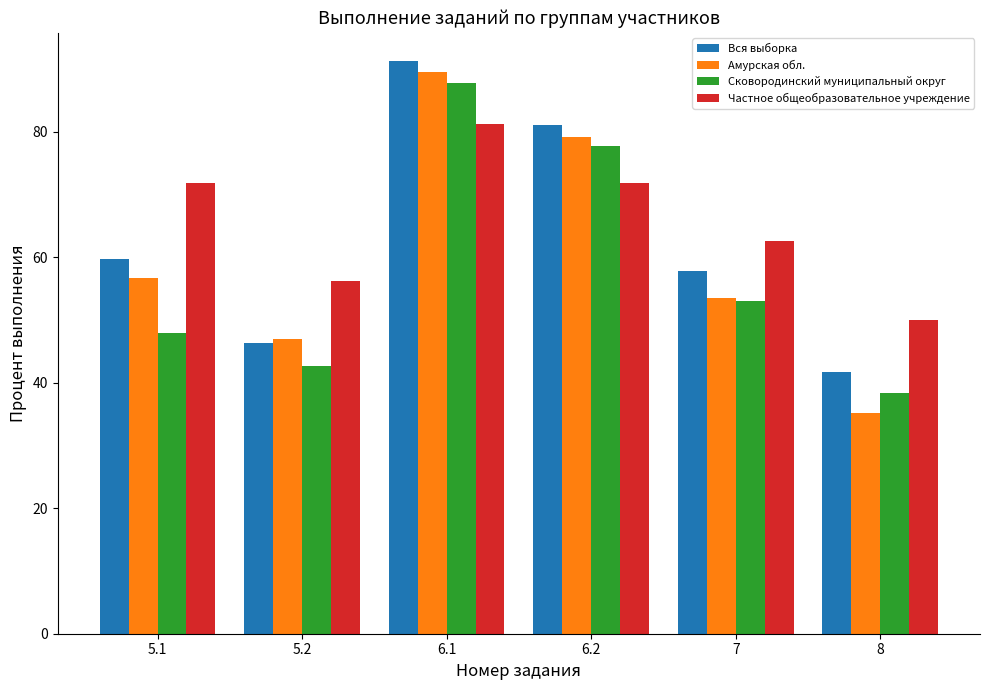

Rank the series by their average value, from lowest to highest.

Сковородинский муниципальный округ, Амурская обл., Вся выборка, Частное общеобразовательное учреждение